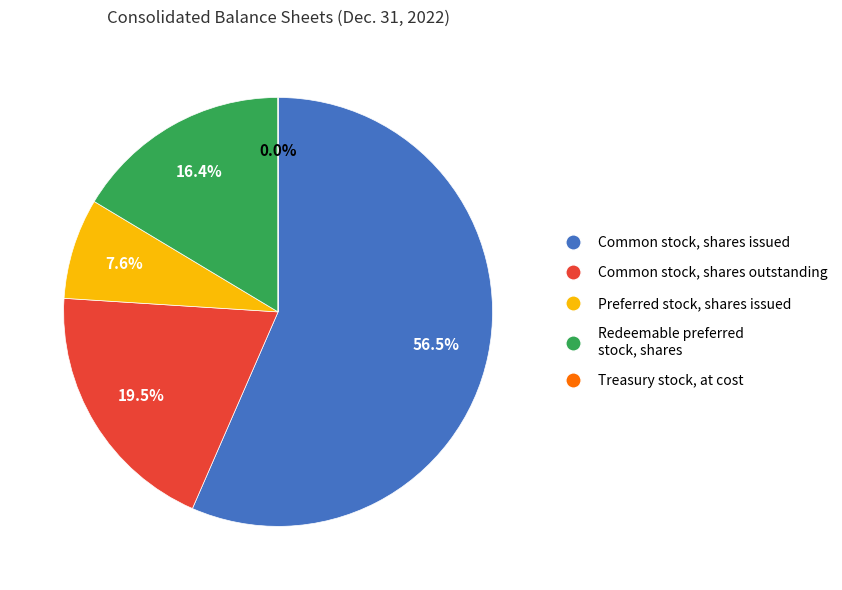

What is the total percentage of Common stock, shares issued and Preferred stock, shares issued?

64.1%